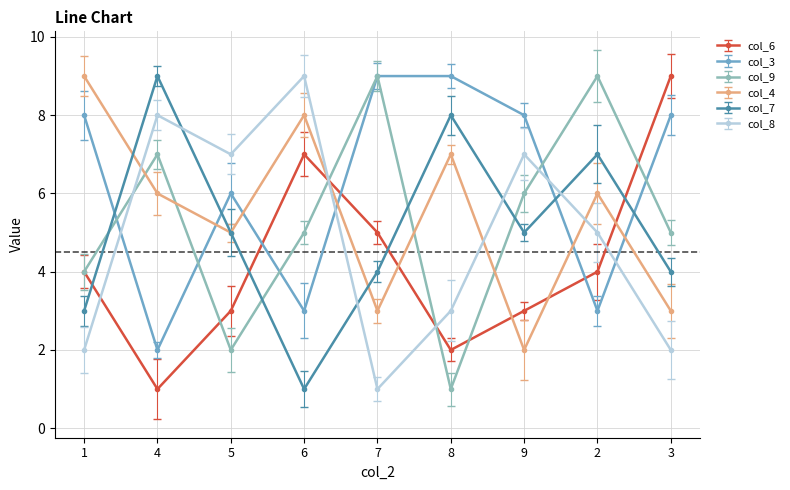

What is the difference between the second highest and second lowest values in the col_9 series?

7